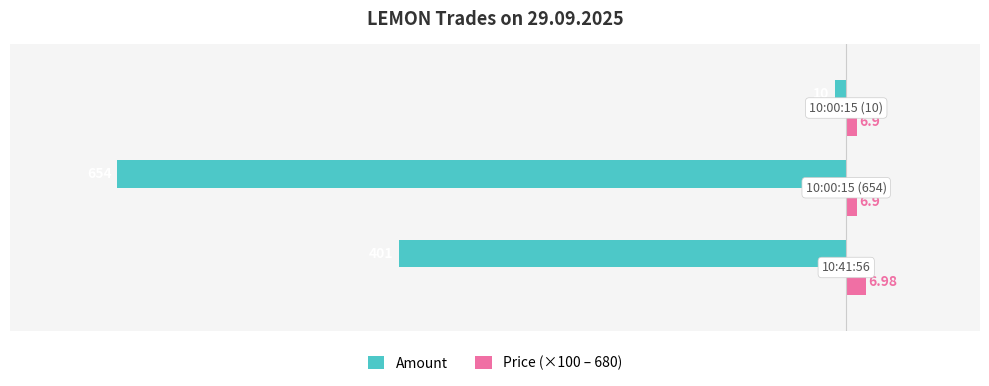

What are all the series names shown in the legend?

Amount, Price (×100 – 680)